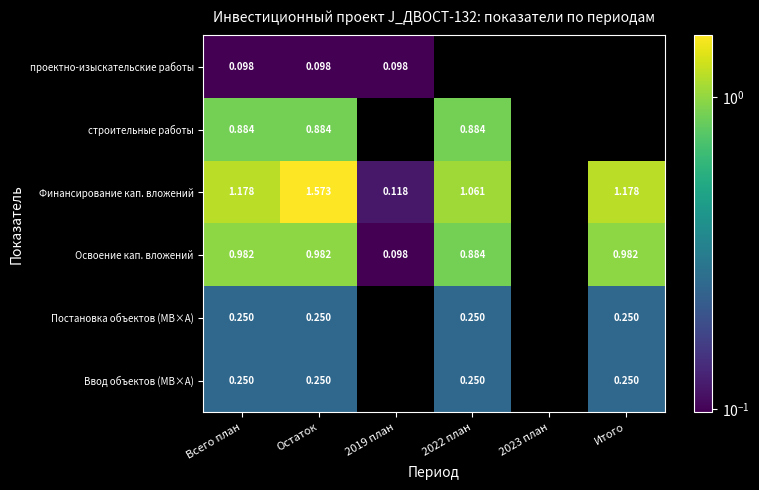

What is the total value across all series at Всего план?

3.6